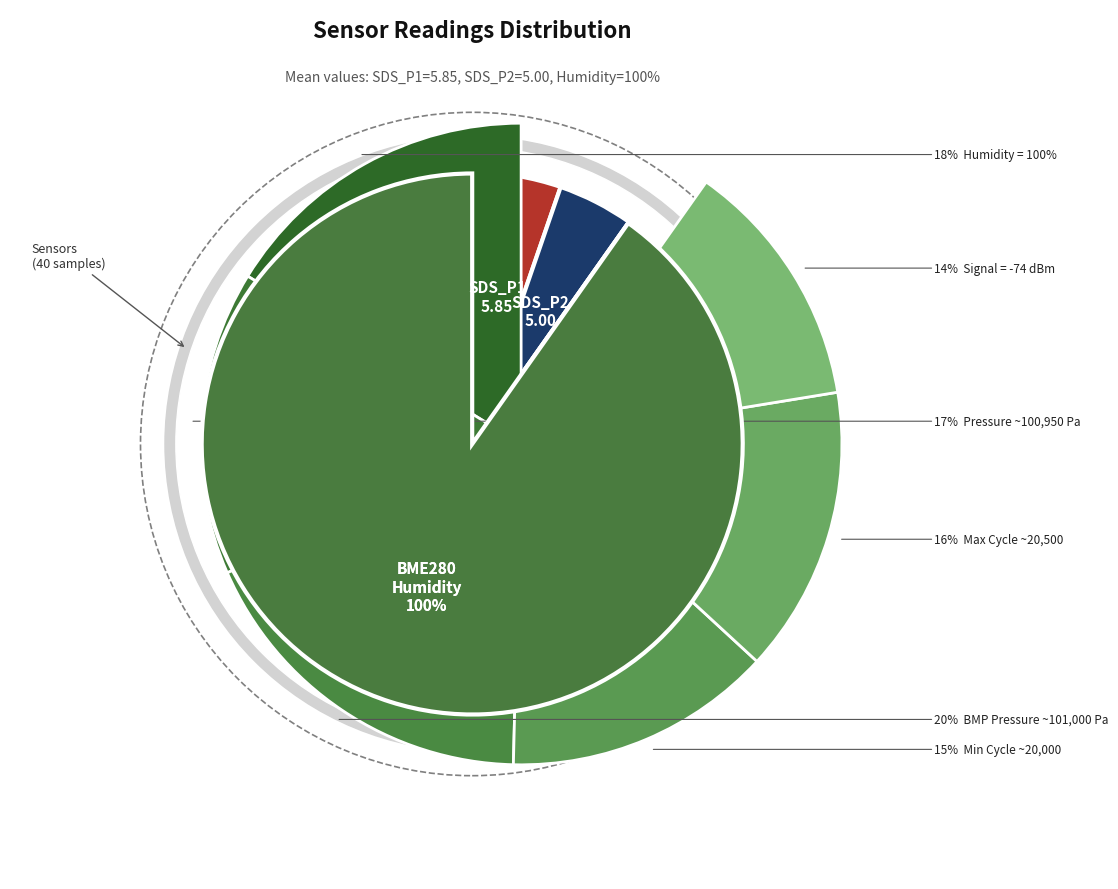

What percentage is the 33 slice, to the nearest percent?

2%